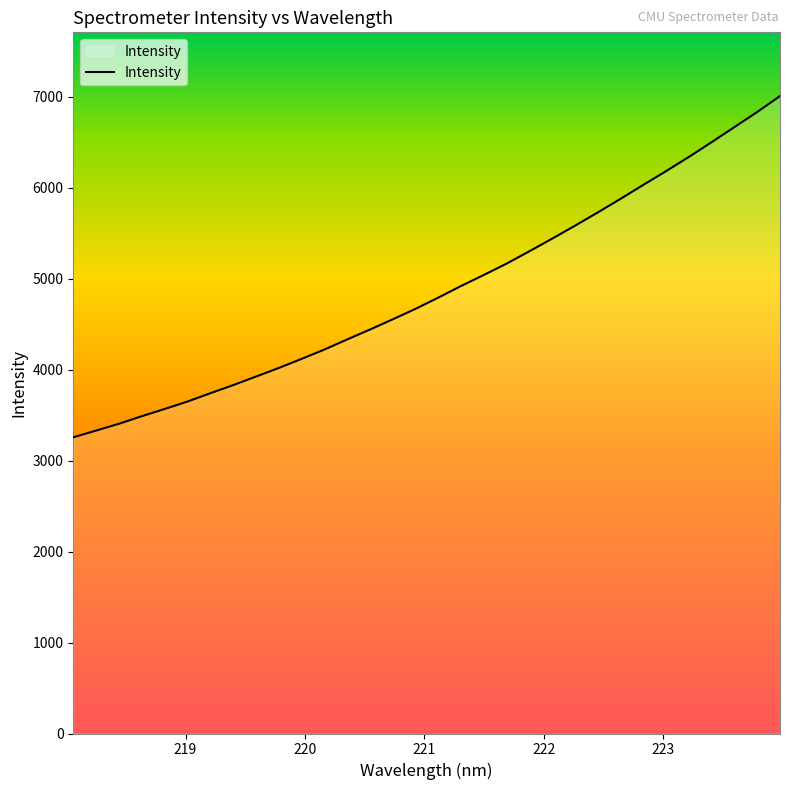

What is the greatest value displayed?

7005.2